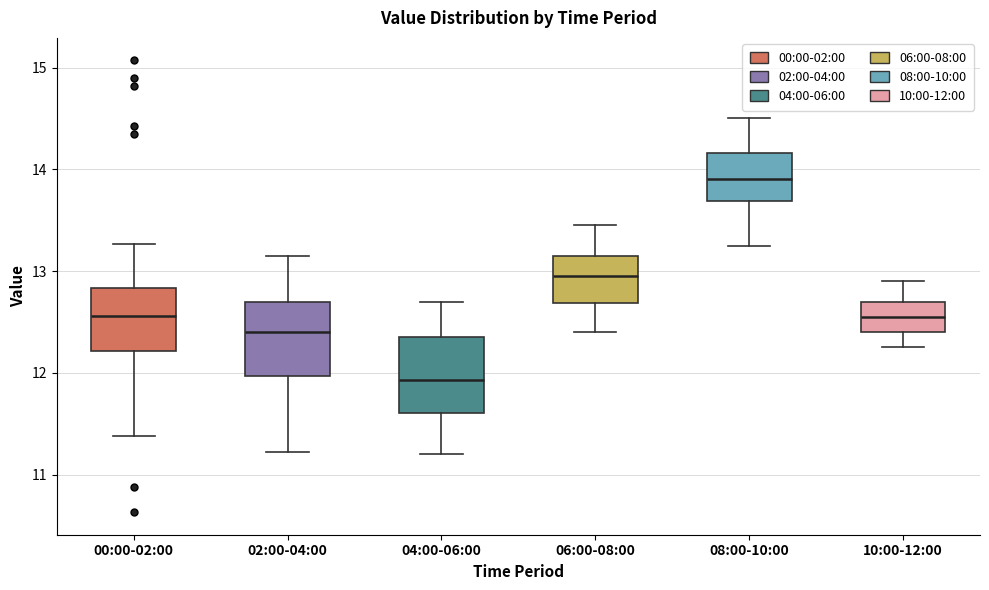

Reading left to right, read every box against the y-axis: the position of its median line, the range the box covers, and the ends of its whiskers. The values are not printed on the chart, so give them approximately, as read against the axis.

00:00-02:00: median 12.6, box 12.2 to 12.8, whiskers 11.4 to 13.3
02:00-04:00: median 12.4, box 12.0 to 12.7, whiskers 11.2 to 13.2
04:00-06:00: median 11.9, box 11.6 to 12.4, whiskers 11.2 to 12.7
06:00-08:00: median 13.0, box 12.7 to 13.2, whiskers 12.4 to 13.5
08:00-10:00: median 13.9, box 13.7 to 14.2, whiskers 13.3 to 14.5
10:00-12:00: median 12.6, box 12.4 to 12.7, whiskers 12.3 to 12.9